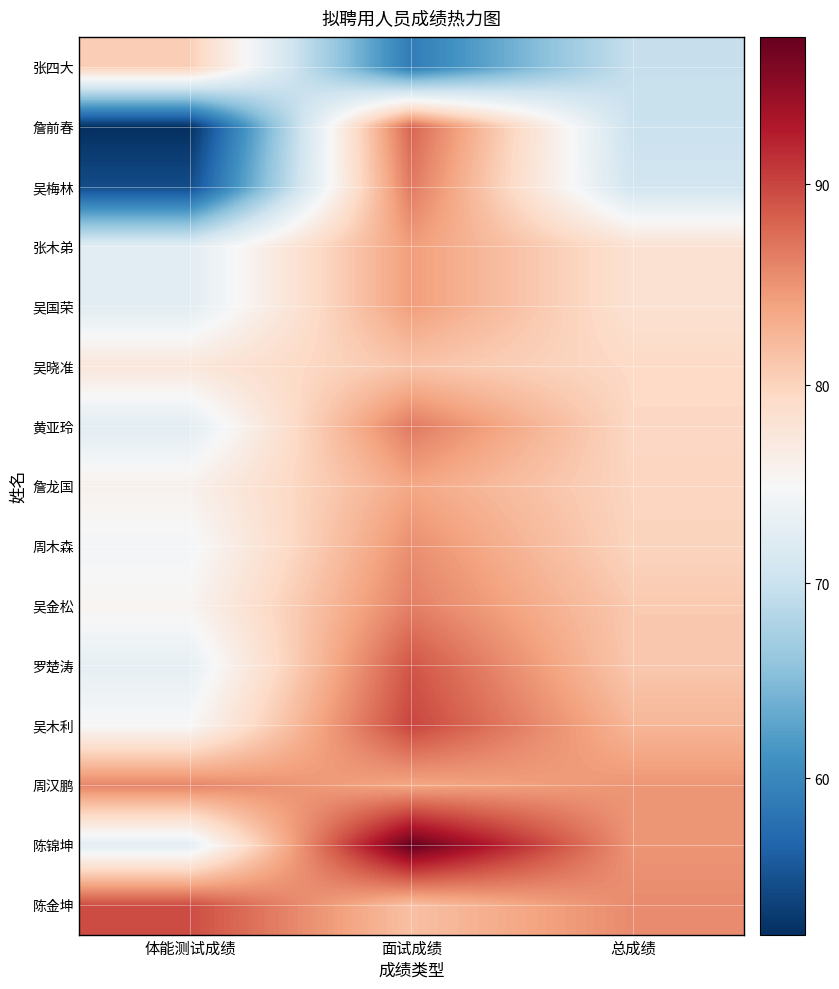

Which has a higher value, 面试成绩 or 体能测试成绩?

体能测试成绩